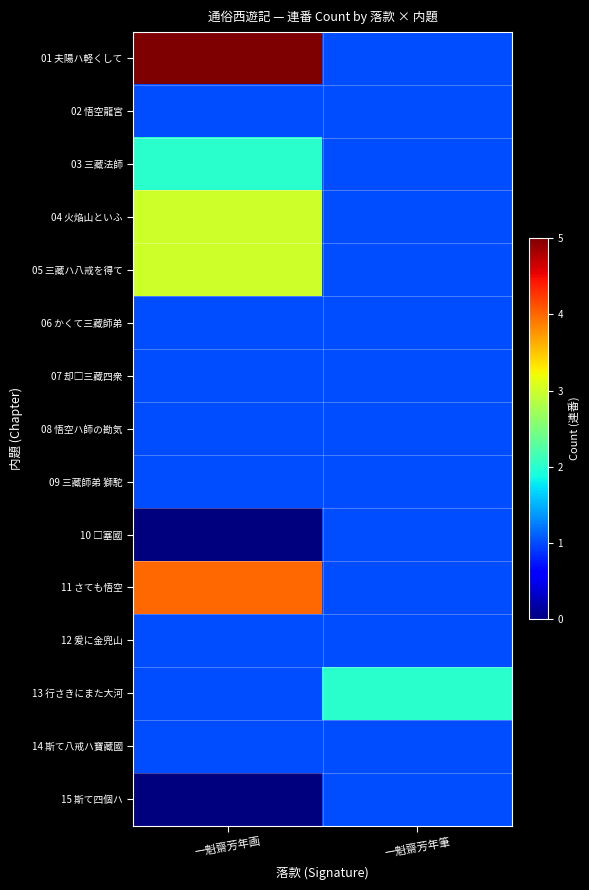

At which category is the sum across all series the highest?

一魁齋芳年画